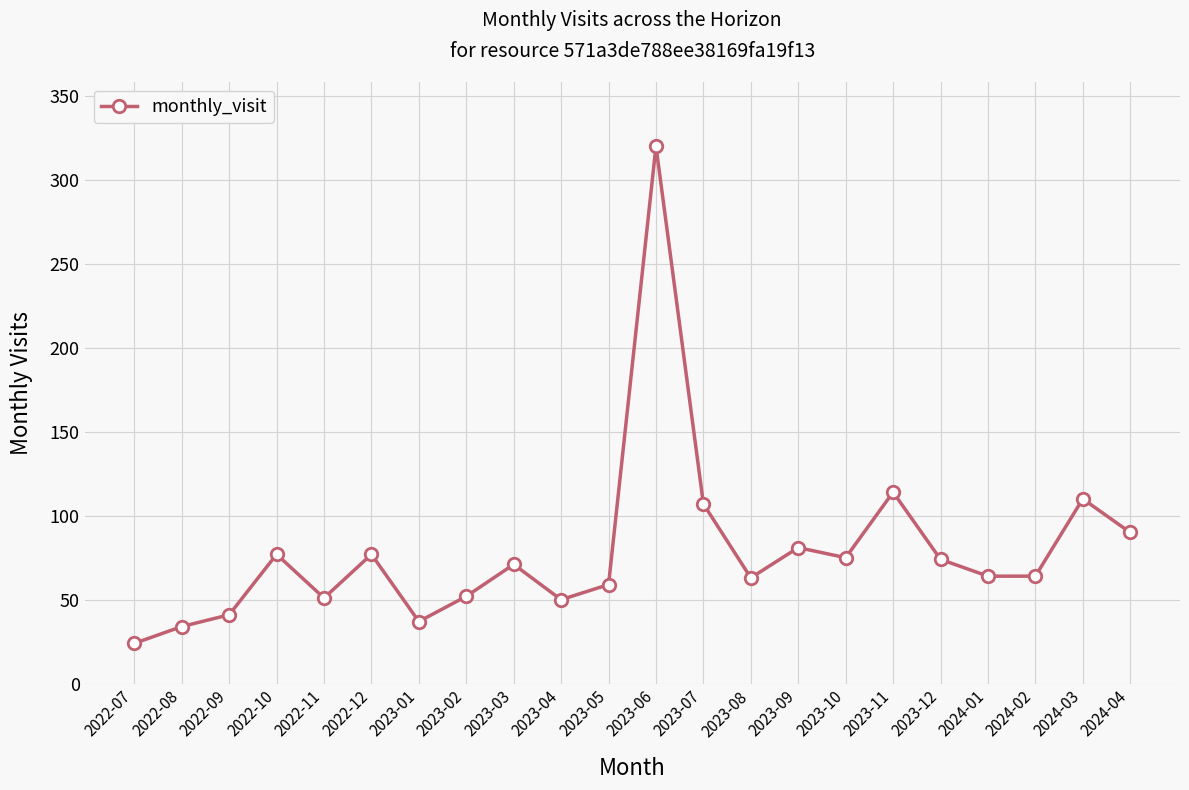

How many points are higher than both their immediate neighbors (excluding endpoints)?

7